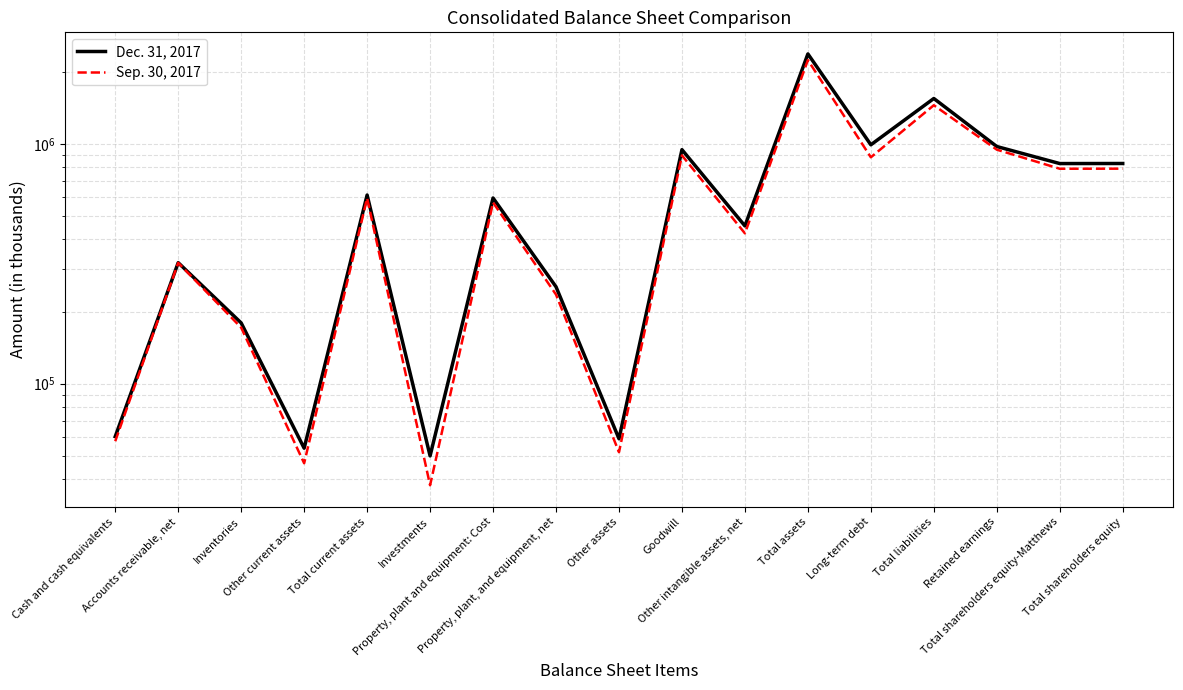

True or false: Dec. 31, 2017 has a value of 179336 at Inventories.

True